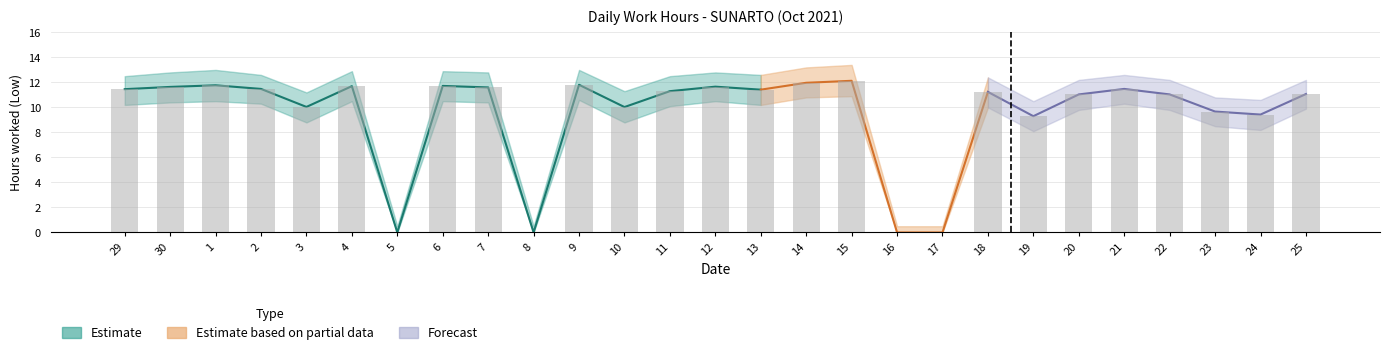

What is the sum of all Low_lower values?

228.1